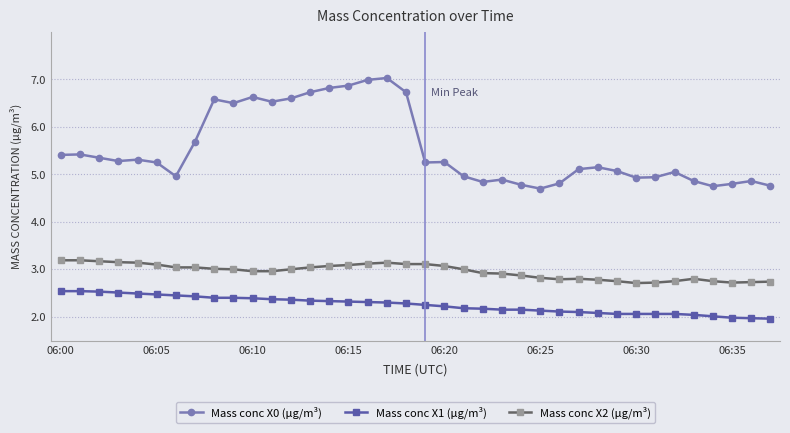

True or false: Mass conc X0 (μg/m³) has more than 2 interior local peaks.

True